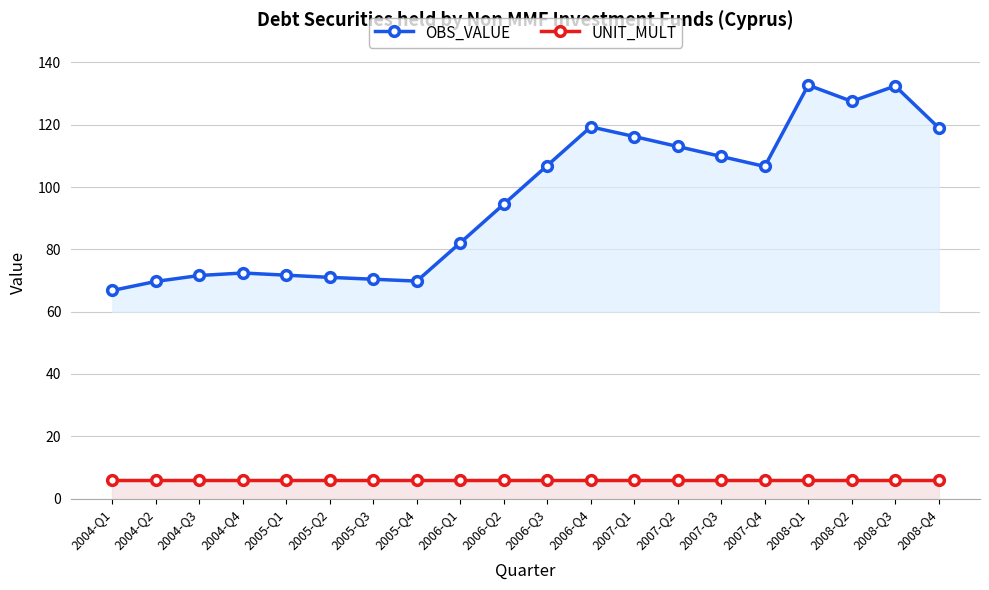

At which category does the chart reach its peak across all series?

2008-Q1